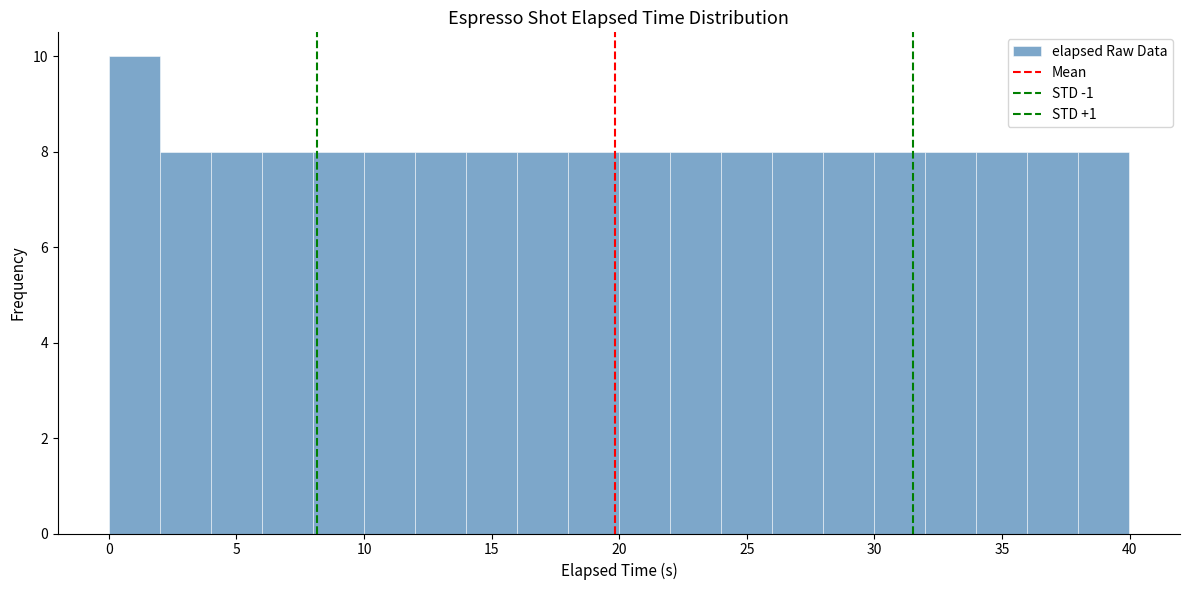

Read against the x-axis, roughly where is the centre of the tallest bar?

1.0